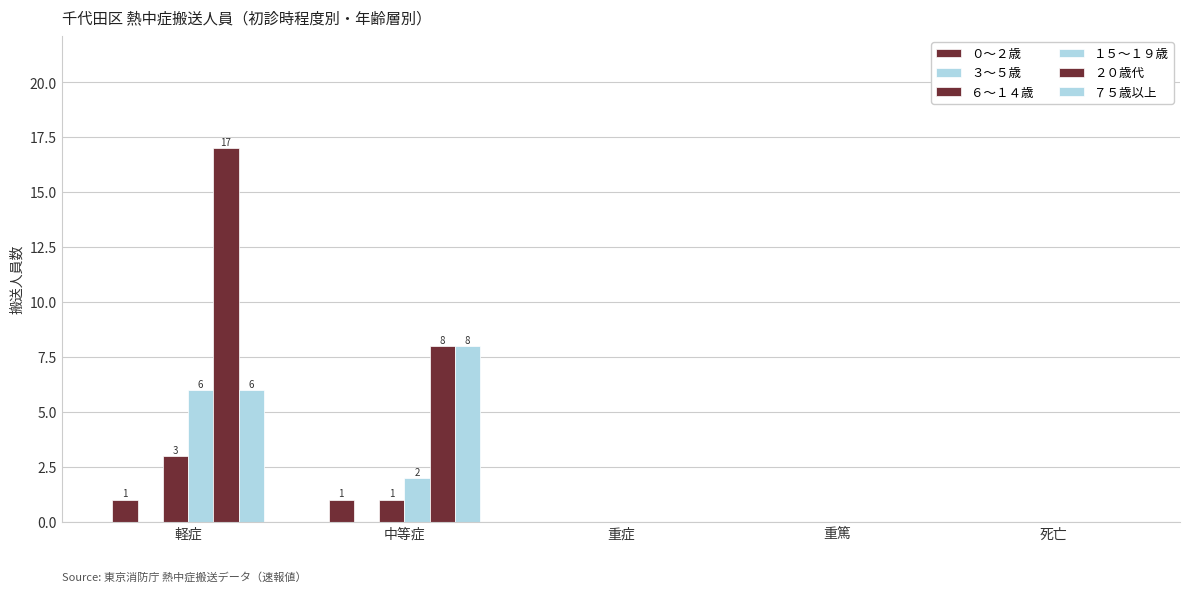

Are the bars horizontal?

No